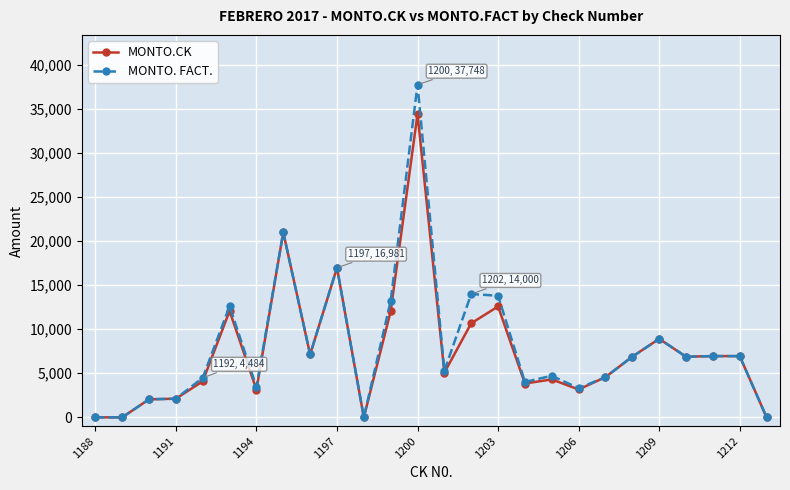

Does the chart display data point markers on the line(s)?

Yes